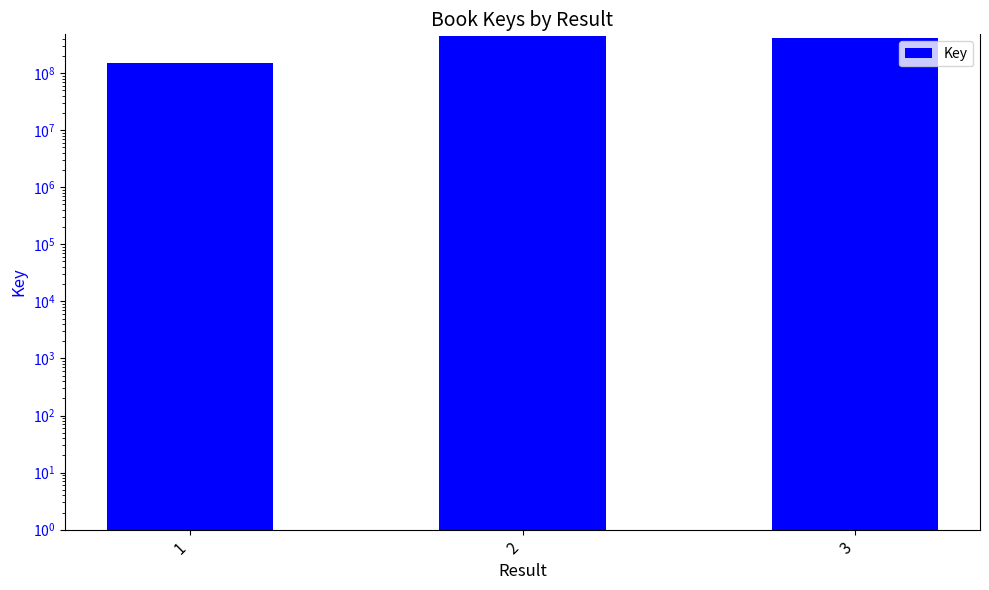

What is the difference between the maximum and minimum values?

299953270